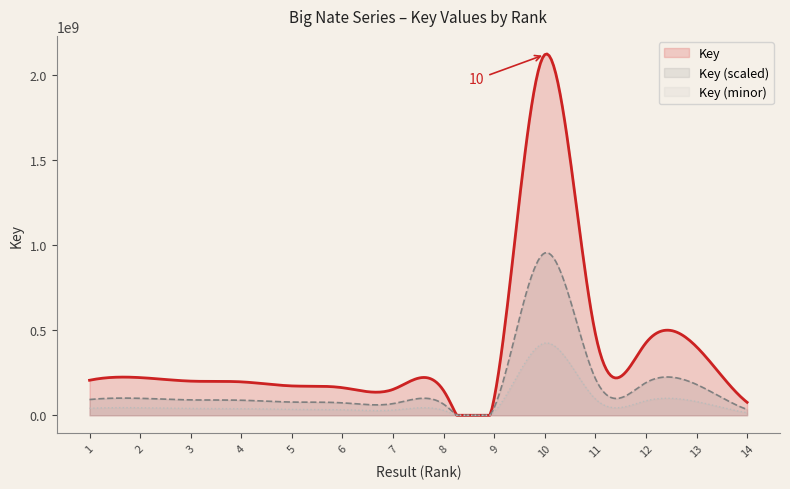

Does the chart have visible grid lines?

No